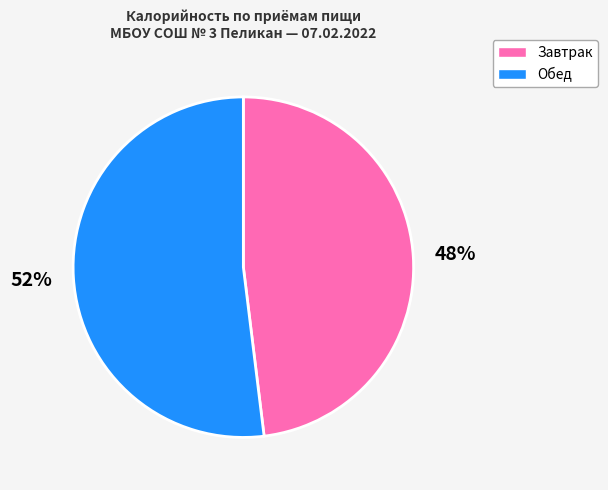

Does any single category account for the majority?

Yes